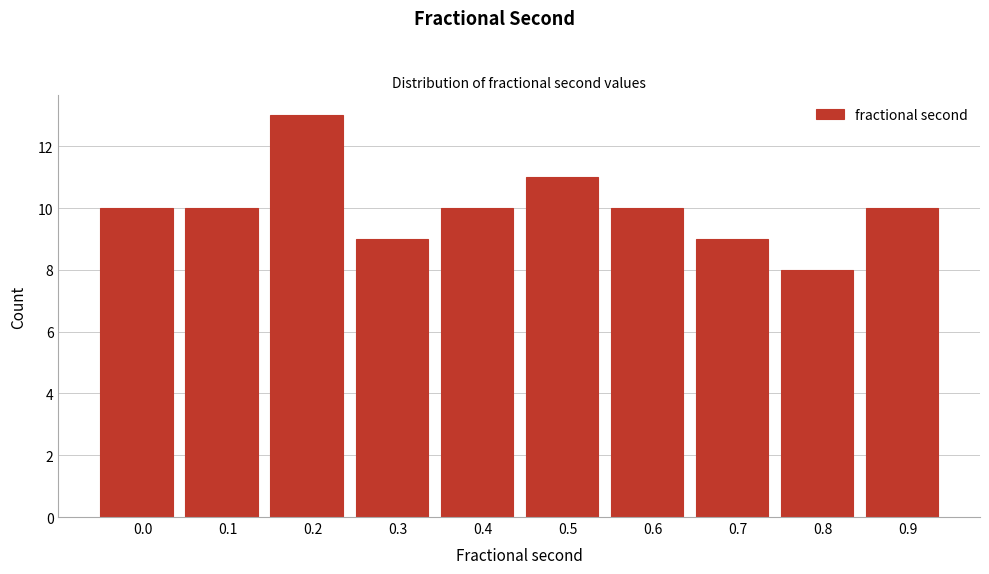

Reading left to right, extract all data points from this chart.

0.0=10	0.1=10	0.2=13	0.3=9	0.4=10	0.5=11	0.6=10	0.7=9	0.8=8	0.9=10